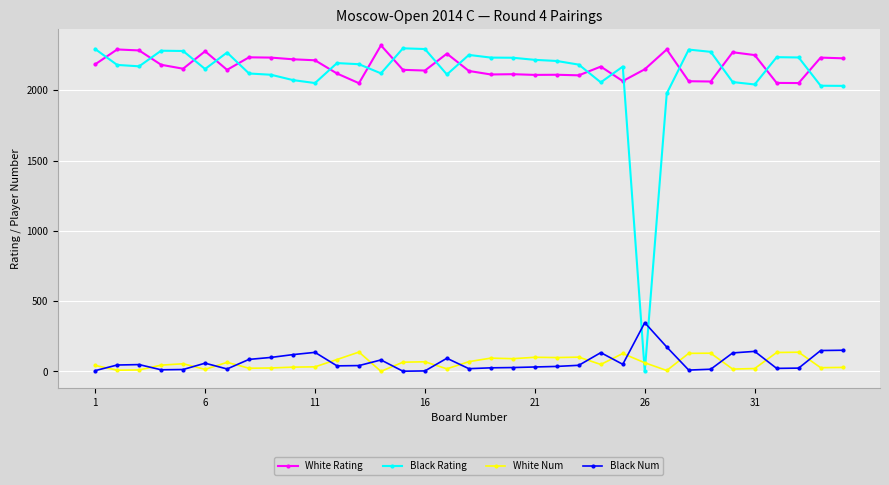

What is the difference between the second highest and minimum values in the White Num series?

136